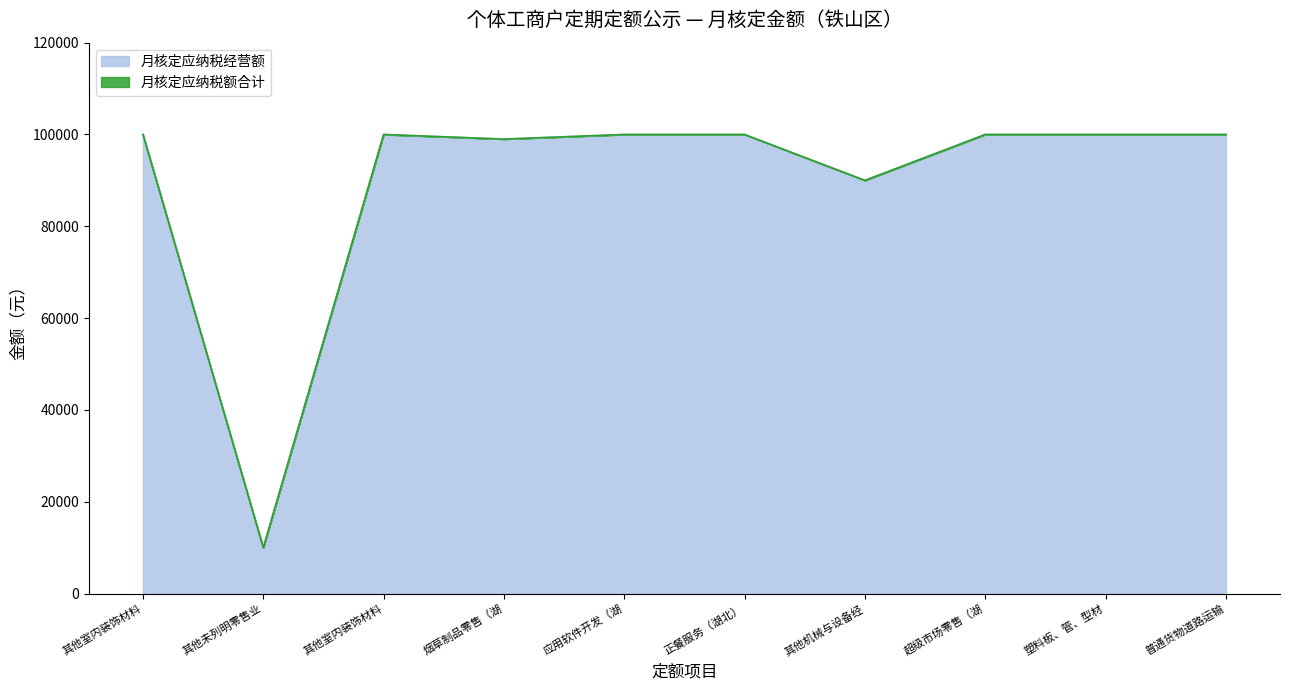

Reading left to right, list all the values displayed in this chart.

100000	10000	100000	99000	100000	100000	90000	100000	100000	100000